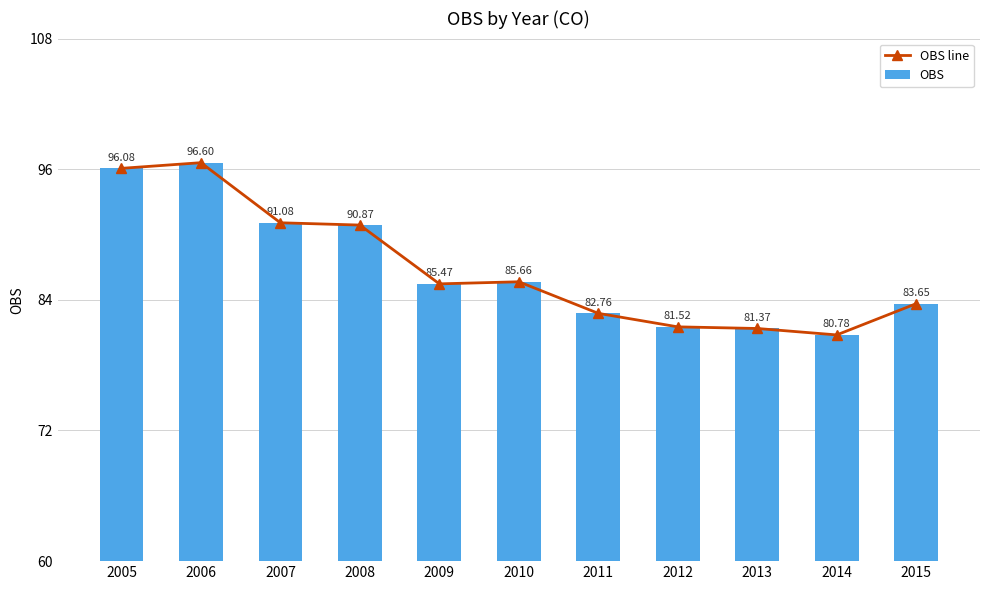

At which label does OBS reach its minimum?

2014